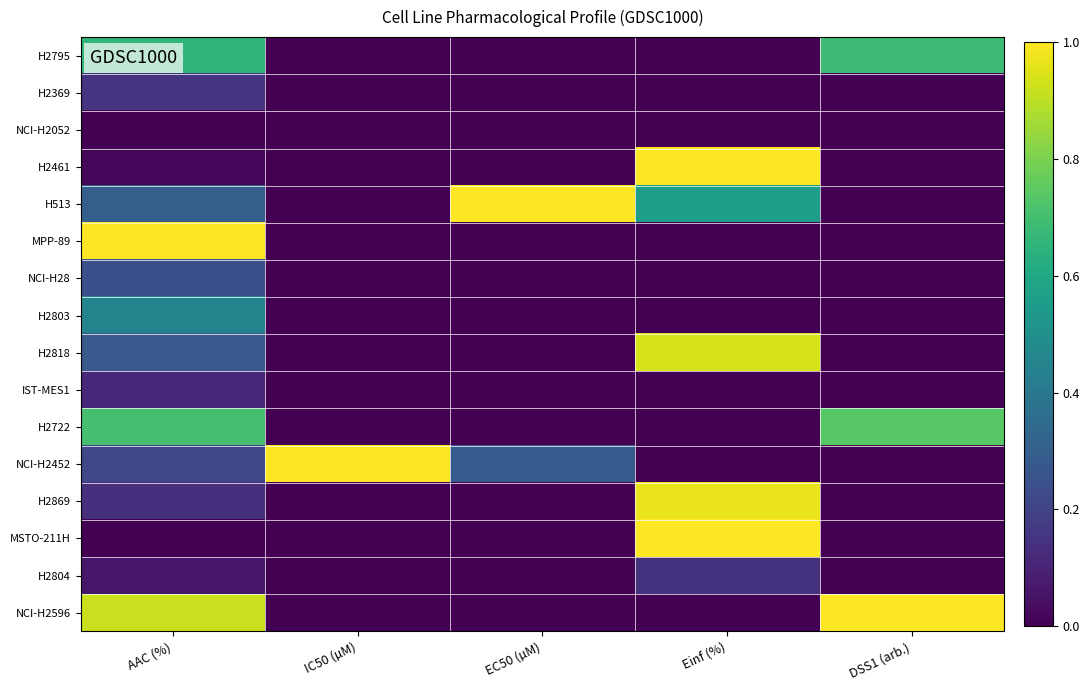

At DSS1 (arb.), list the series in order from largest to smallest.

NCI-H2596, H2722, H2795, H2369, NCI-H2052, H2461, H513, MPP-89, NCI-H28, H2803, H2818, IST-MES1, NCI-H2452, H2869, MSTO-211H, H2804